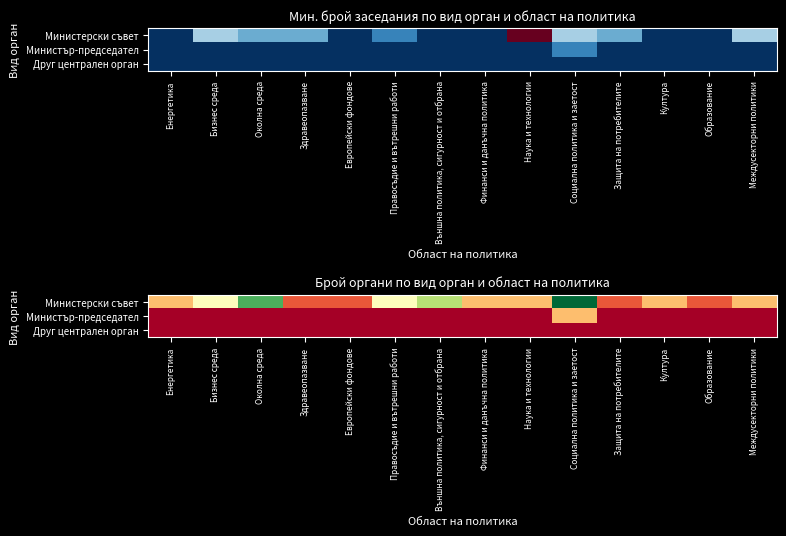

Rank the categories by Министър-председател value from lowest to highest.

Енергетика, Бизнес среда, Околна среда, Здравеопазване, Европейски фондове, Правосъдие и вътрешни работи, Външна политика, сигурност и отбрана, Финанси и данъчна политика, Наука и технологии, Защита на потребителите, Култура, Образование, Междусекторни политики, Социална политика и заетост